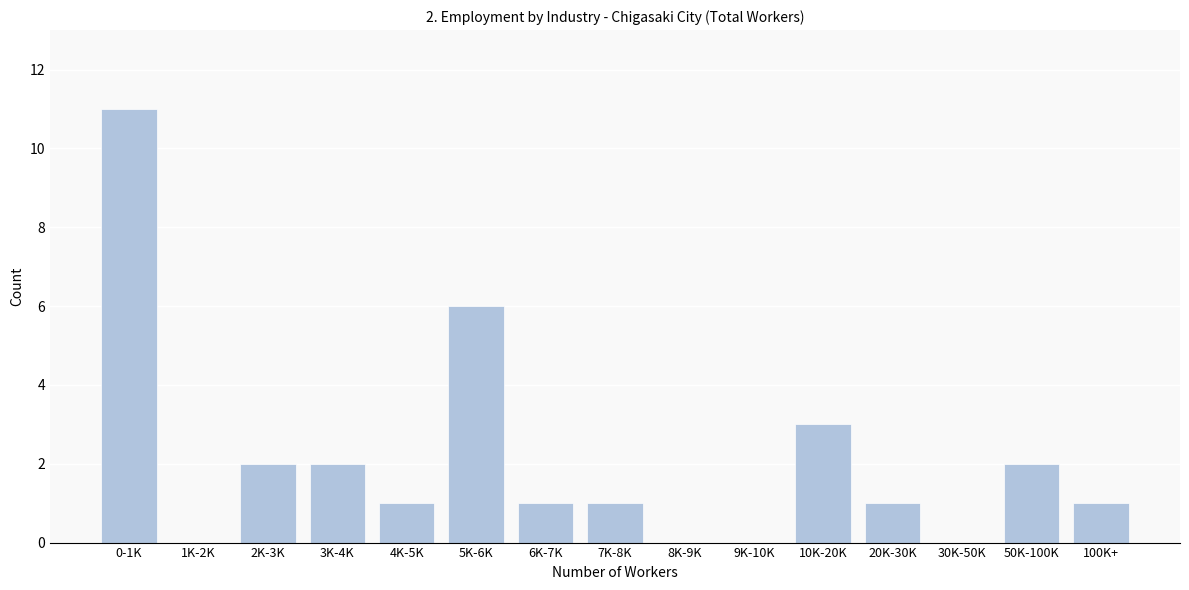

Reading right to left, list all the values displayed in this chart.

100K+=1	50K-100K=2	30K-50K=0	20K-30K=1	10K-20K=3	9K-10K=0	8K-9K=0	7K-8K=1	6K-7K=1	5K-6K=6	4K-5K=1	3K-4K=2	2K-3K=2	1K-2K=0	0-1K=11